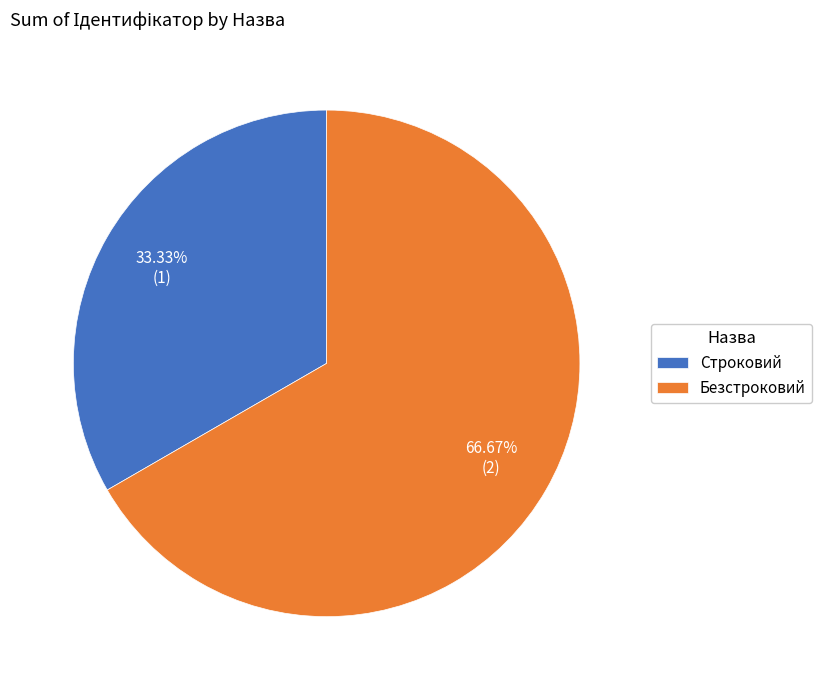

Approximately how many times larger is the value at Безстроковий compared to Строковий?

2.0